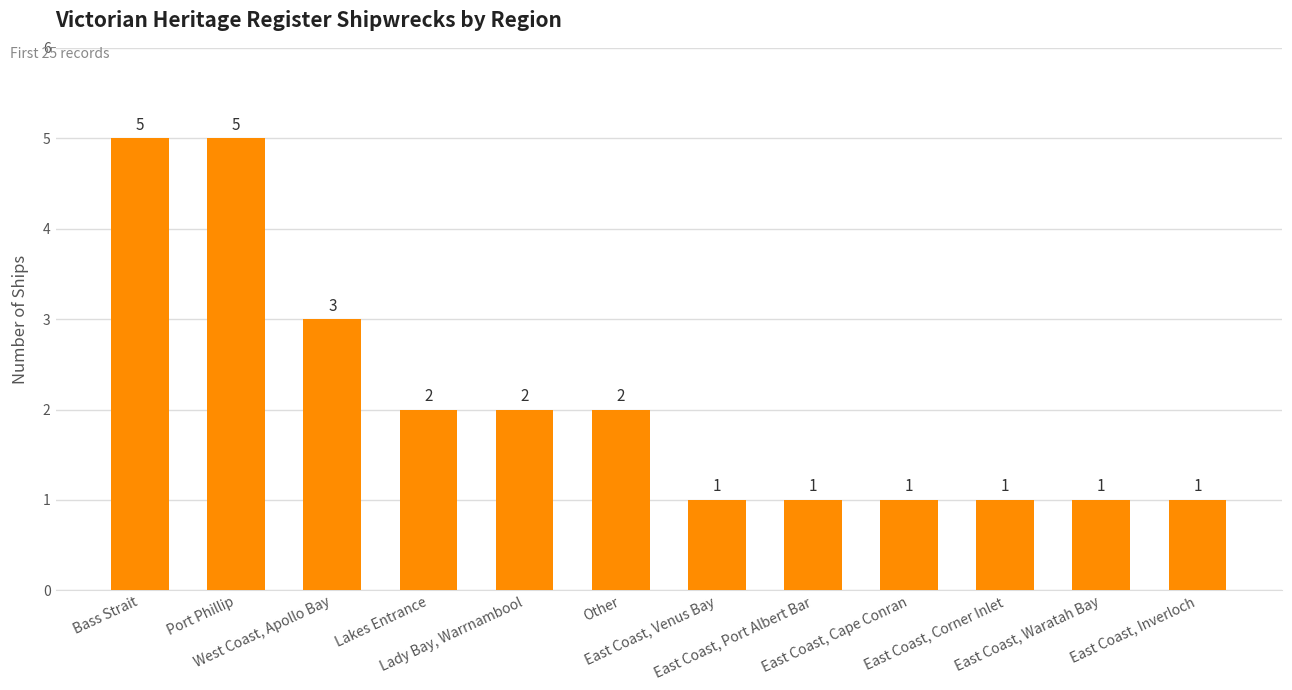

Approximately how many times larger is the value at East Coast, Waratah Bay compared to Bass Strait?

0.2